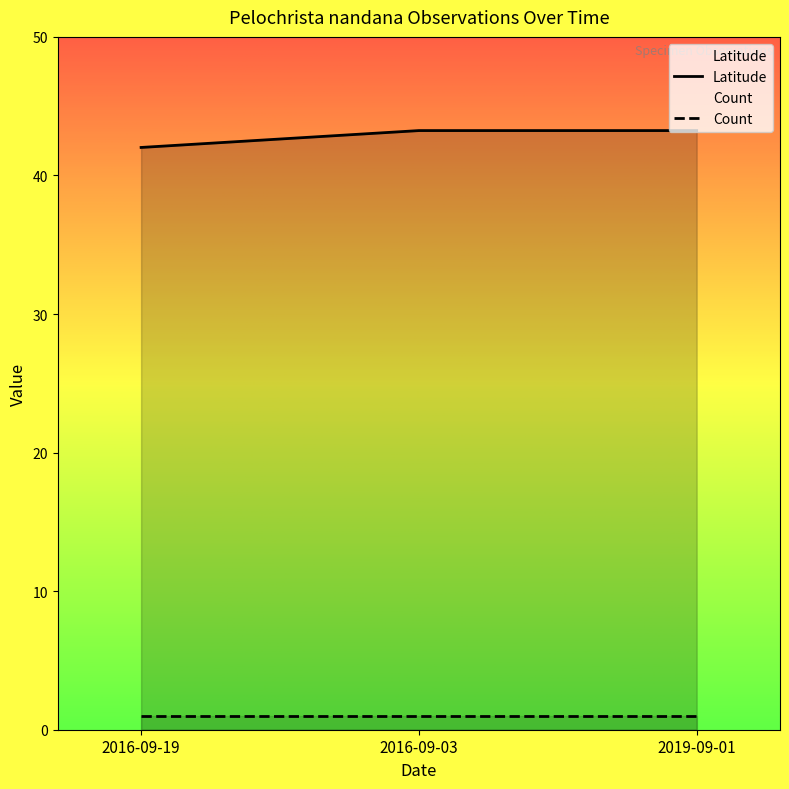

Rank the categories by value from highest to lowest.

2016-09-03, 2019-09-01, 2016-09-19